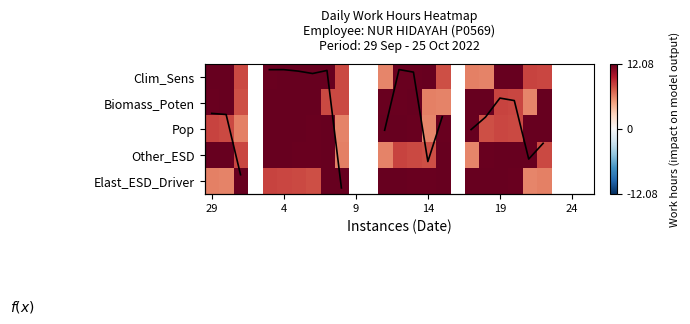

How many positive values does the f(x) series have?

20